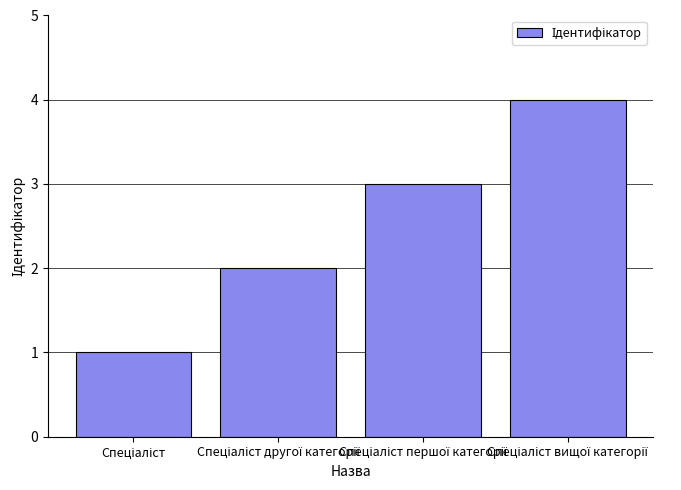

What is the sum of all values?

10